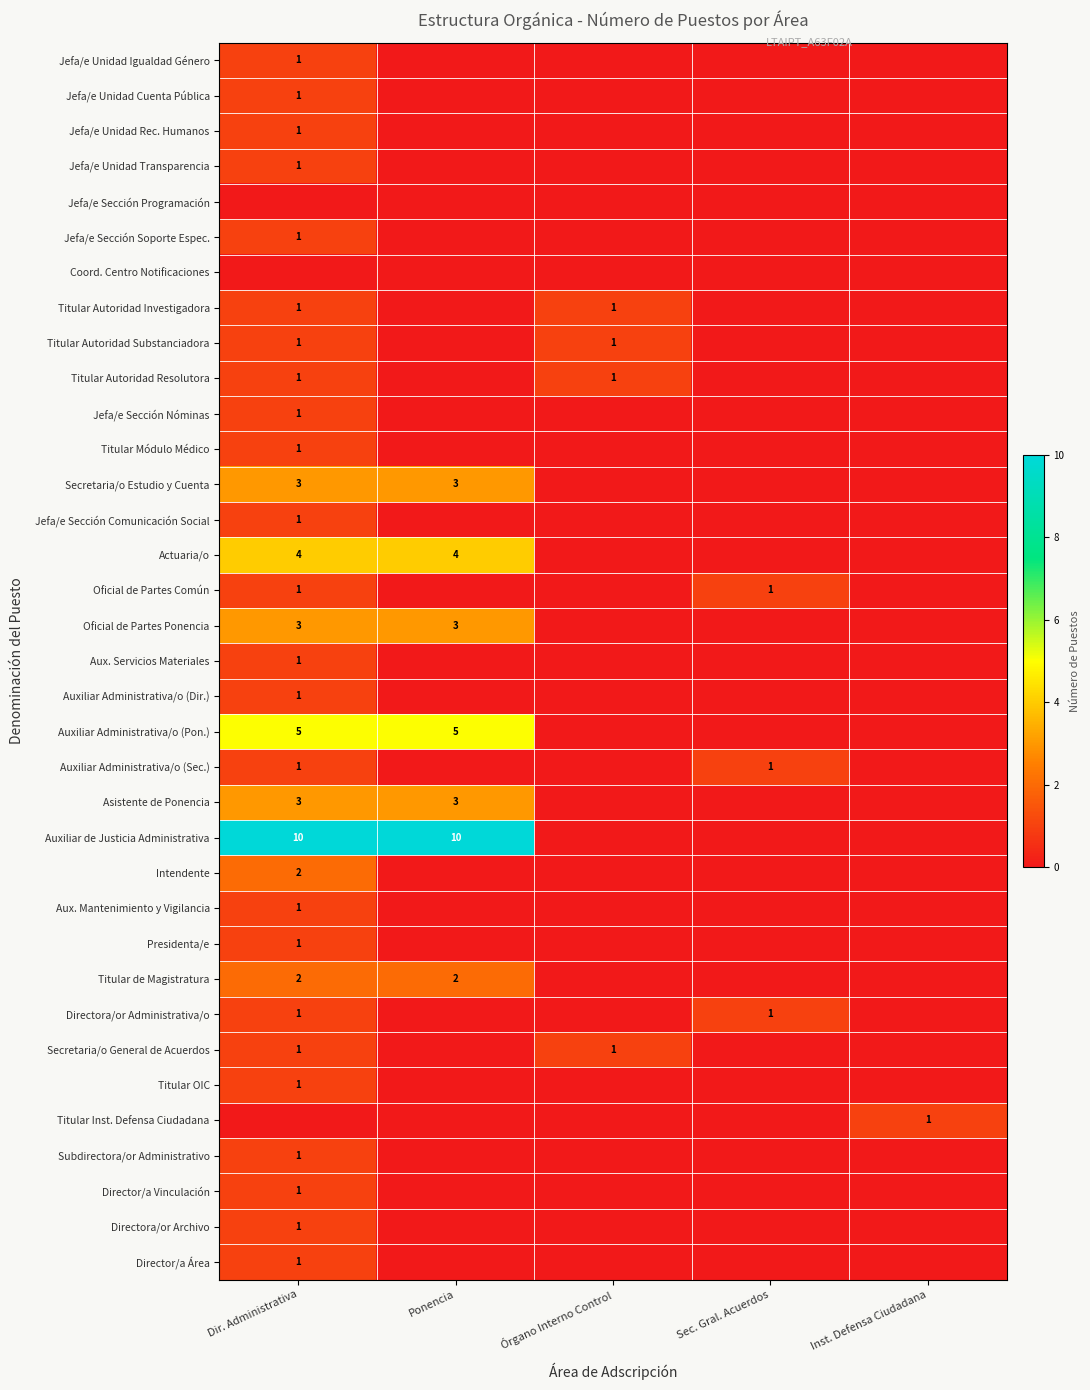

Is it true that Auxiliar Administrativa/o (Sec.) equals 1 at Sec. Gral. Acuerdos?

True